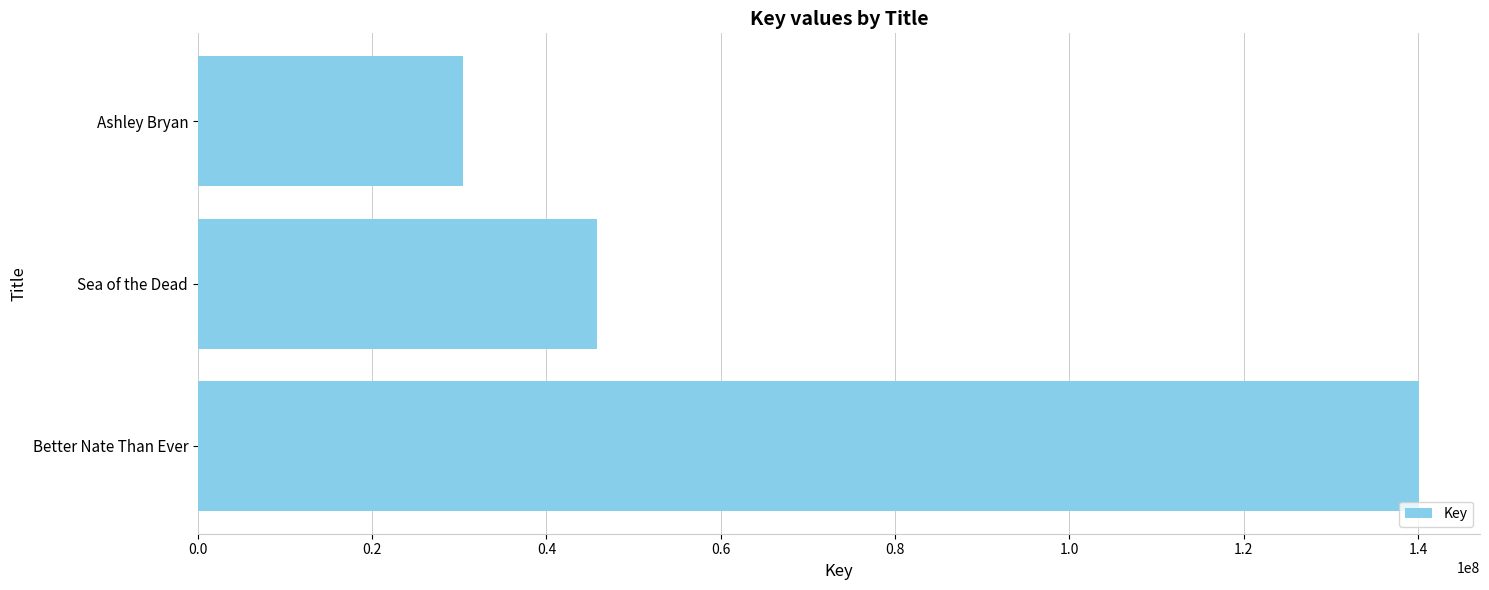

List the labels in order of value, largest first.

Better Nate Than Ever, Sea of the Dead, Ashley Bryan